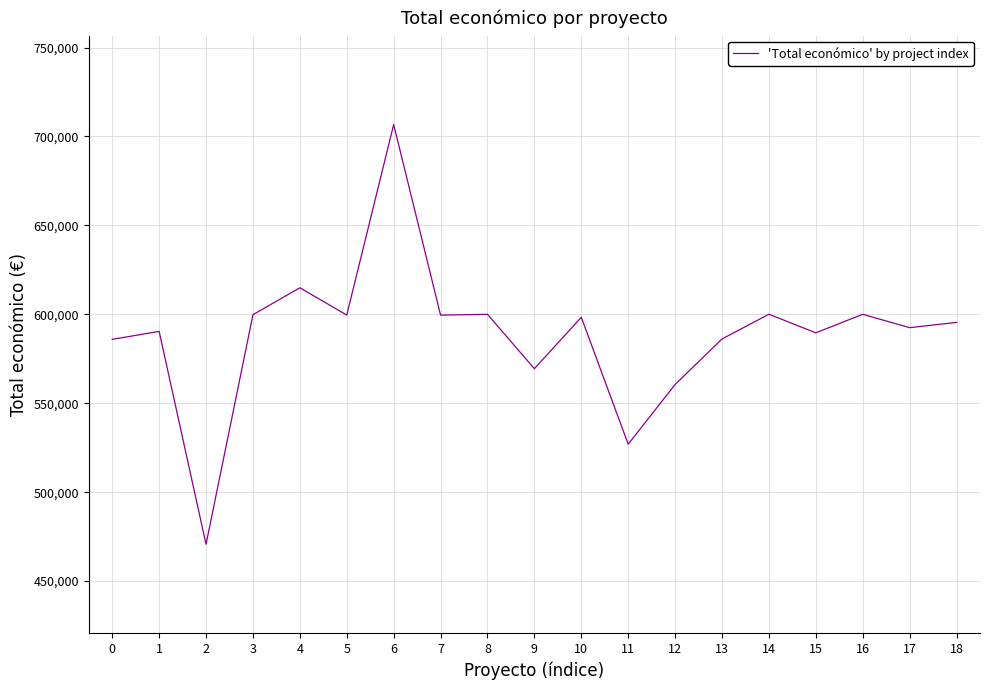

What is the sum of the values at 11 and 7?

1126502